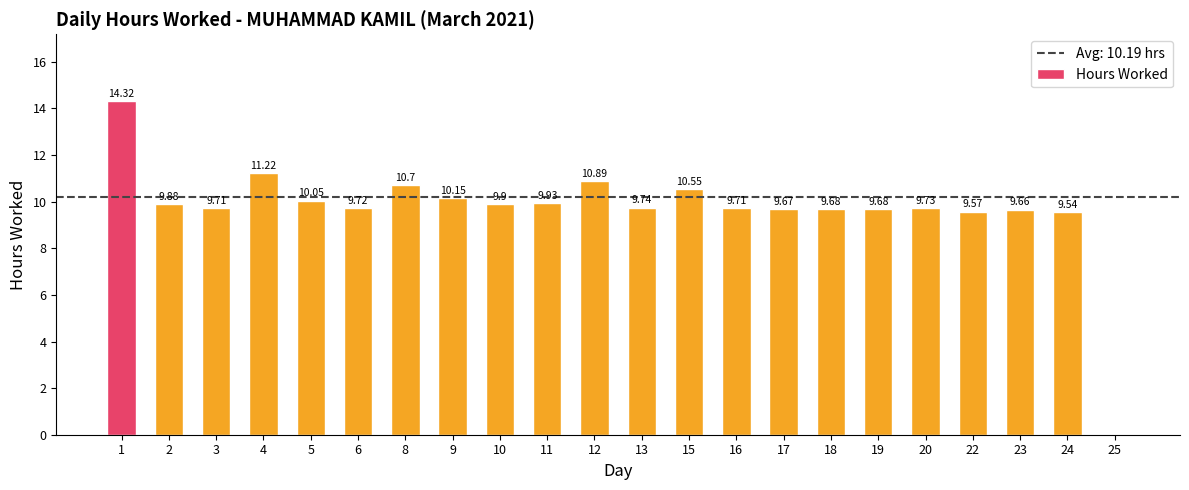

What is the difference between the values at 25 and 6?

9.7